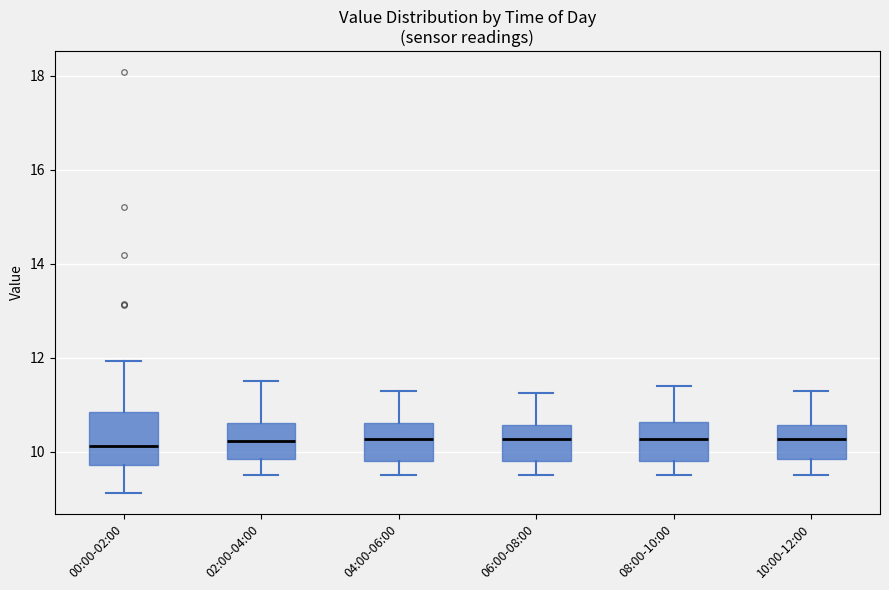

Where does the lower whisker of the box for 04:00-06:00 end on the y-axis? The values are not printed on the chart, so give them approximately, as read against the axis.

9.6